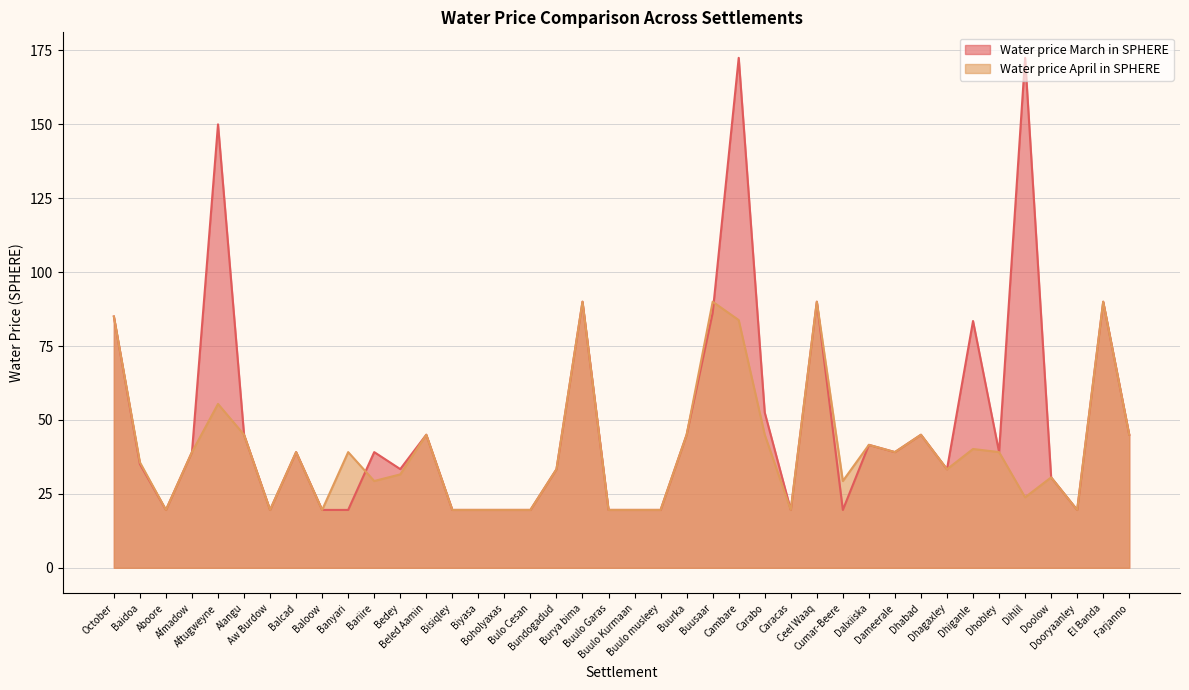

What is the lowest value of the Water price April in SPHERE series?

19.6